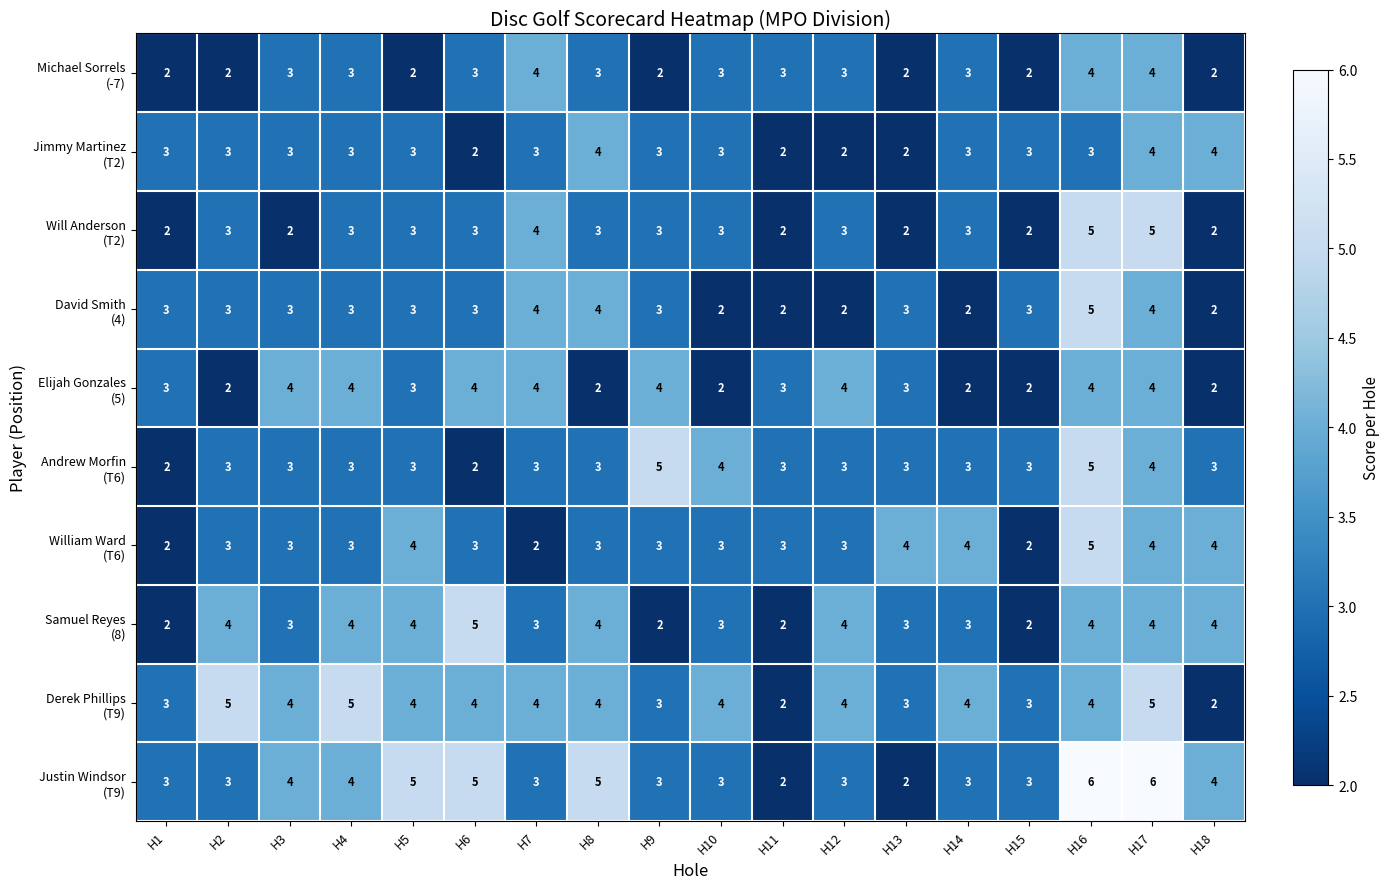

What is the difference between the highest and lowest values at H9?

3